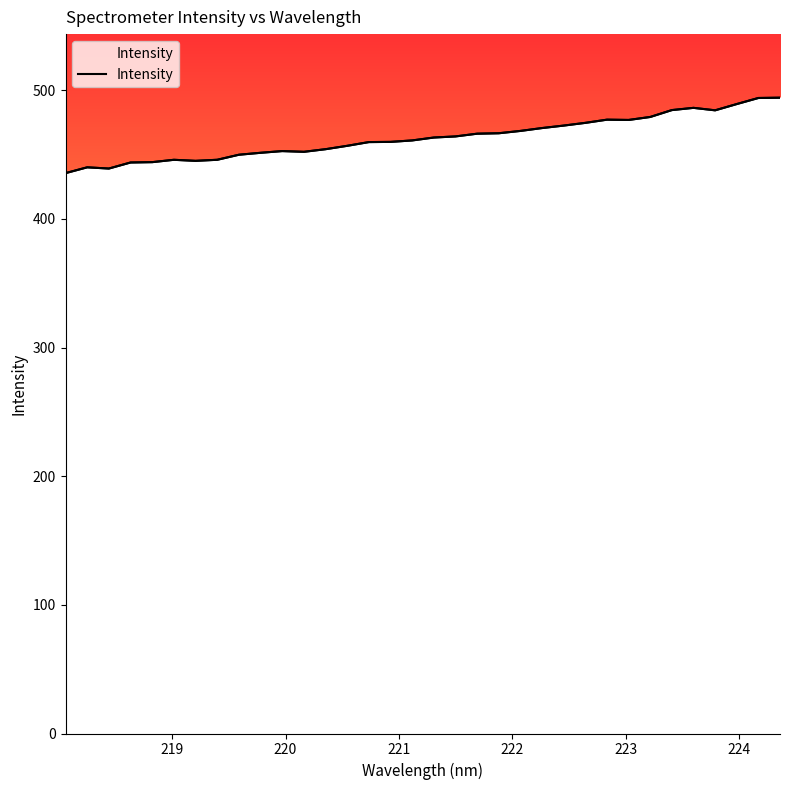

What is the average value?

463.2